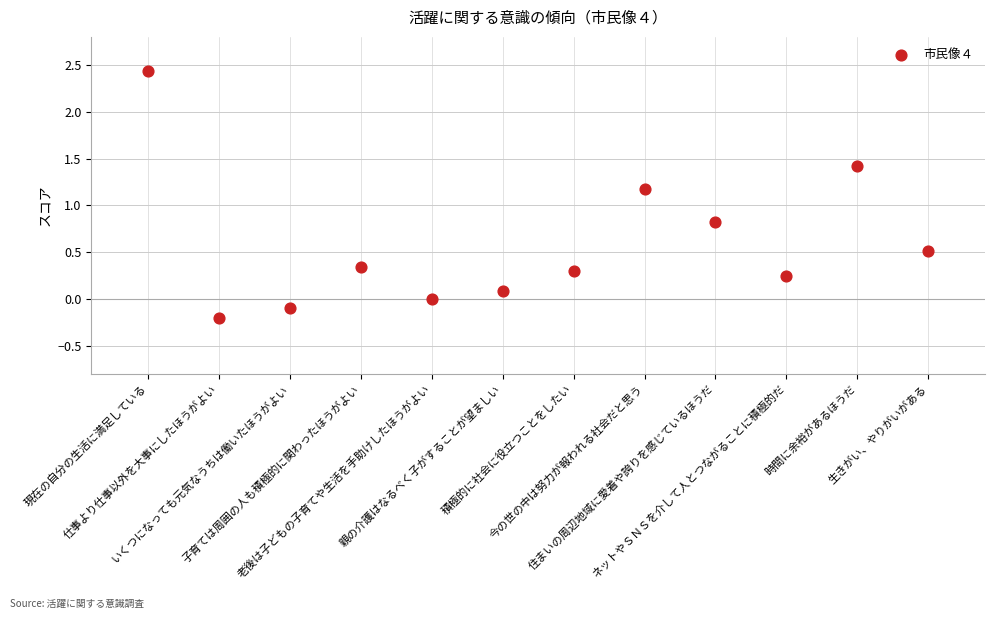

What is the average Y value?

0.6